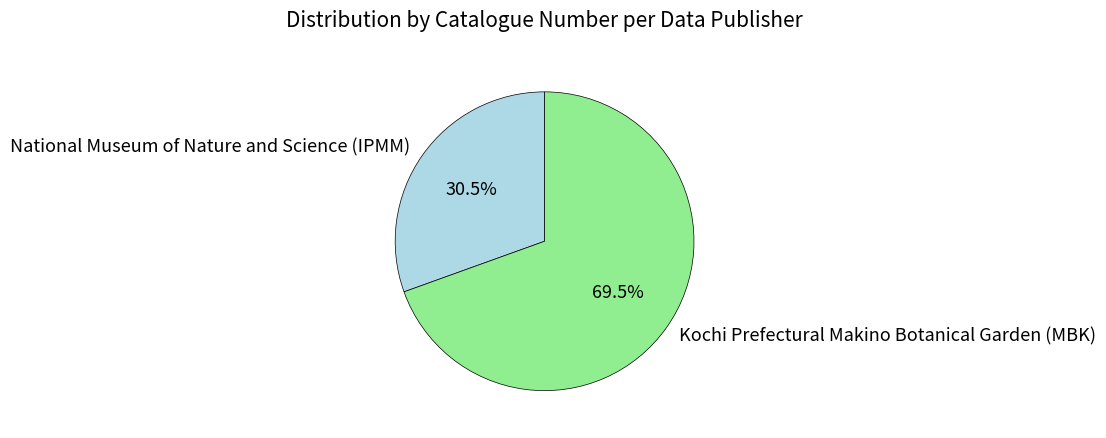

Combined, what portion of the pie is National Museum of Nature and Science (IPMM) and Kochi Prefectural Makino Botanical Garden (MBK)?

100.0%